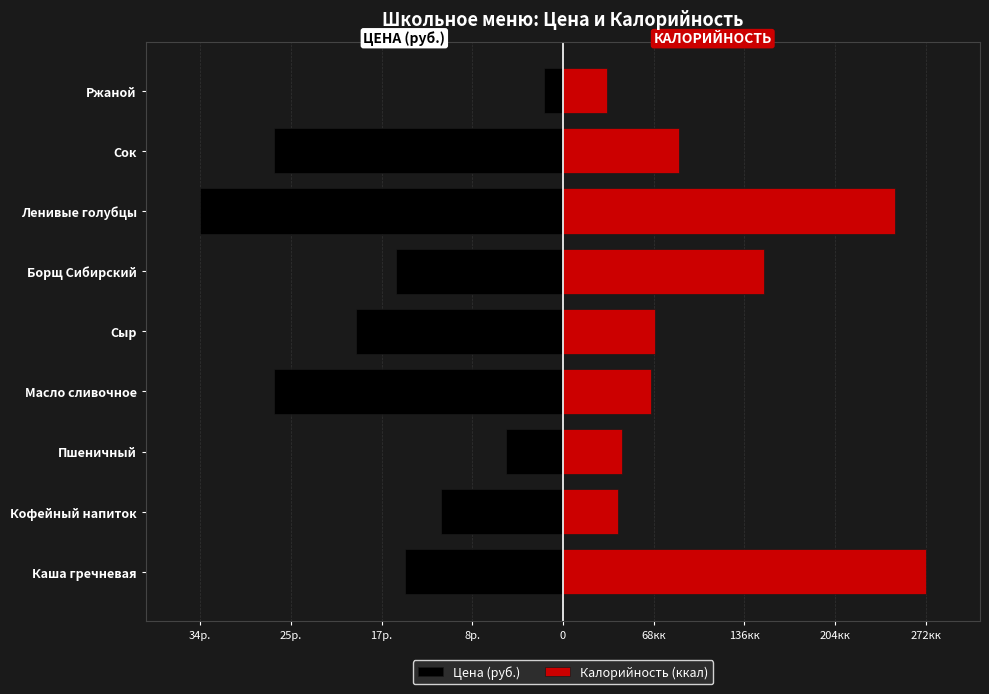

Rank the series by their maximum value, from highest to lowest.

Калорийность (ккал), Цена (руб.)